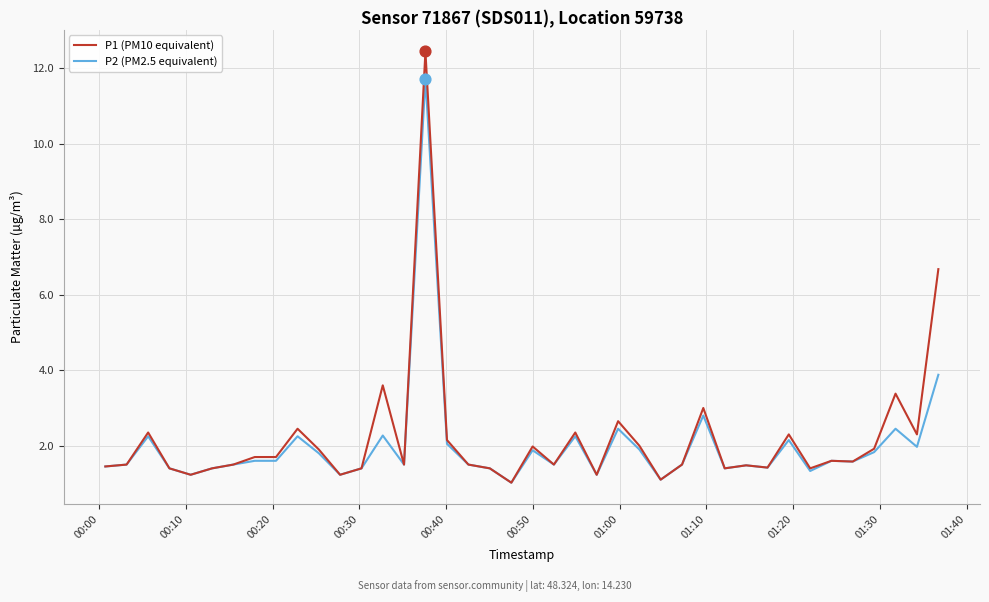

Which series has the largest total across all categories?

P1 (PM10 equivalent)